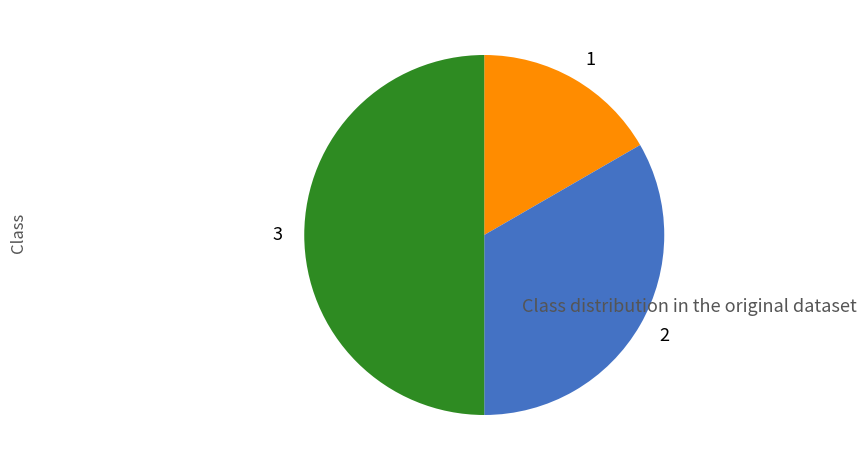

Which category has the smallest portion of the pie?

1